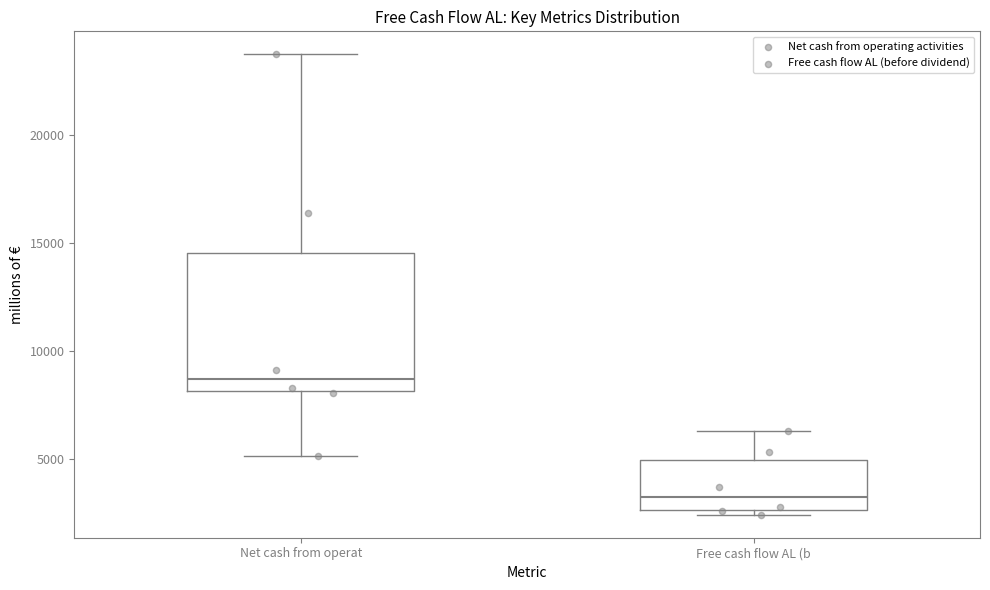

Reading left to right, transcribe this box plot: for each box, give where its median line is, the range the box spans, and where its two whiskers end, as read against the y-axis. The values are not printed on the chart, so give them approximately, as read against the axis.

Net cash from operat: median 8500, box 8000 to 14500, whiskers 5000 to 23500
Free cash flow AL (b: median 3000, box 2500 to 5000, whiskers 2500 (just below the box's lower edge) to 6500